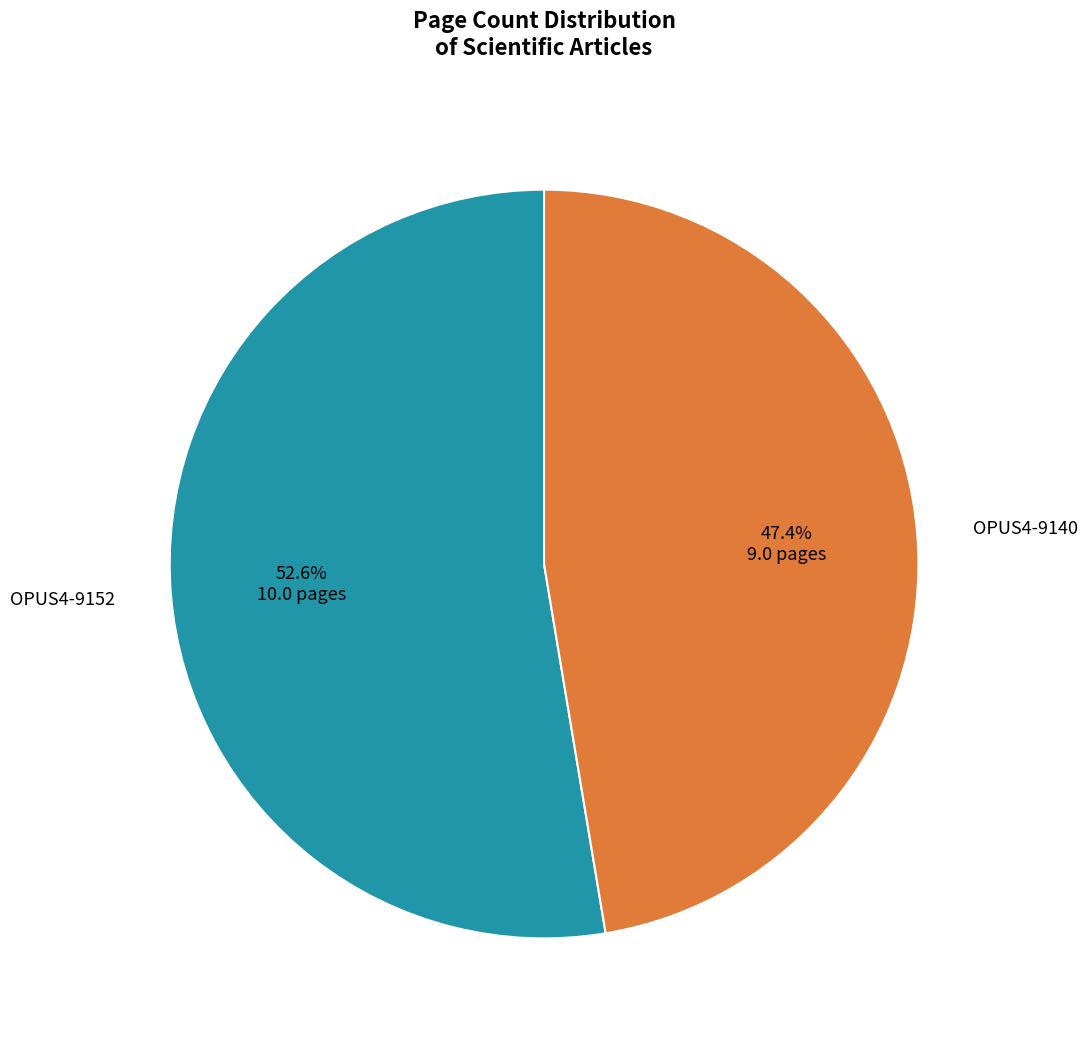

To the nearest percent, what is the difference between the largest and smallest slice percentages?

5%